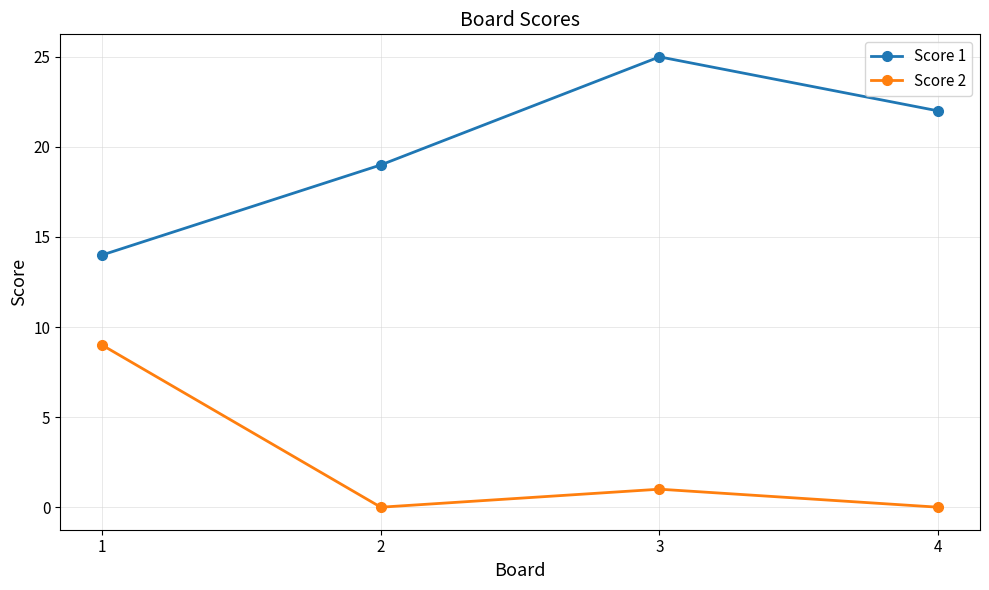

At 1, list the series in order from largest to smallest.

Score 1, Score 2